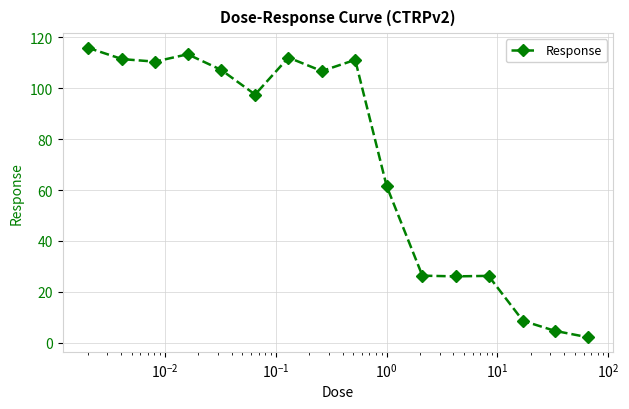

What is the sum of all values?

1141.9